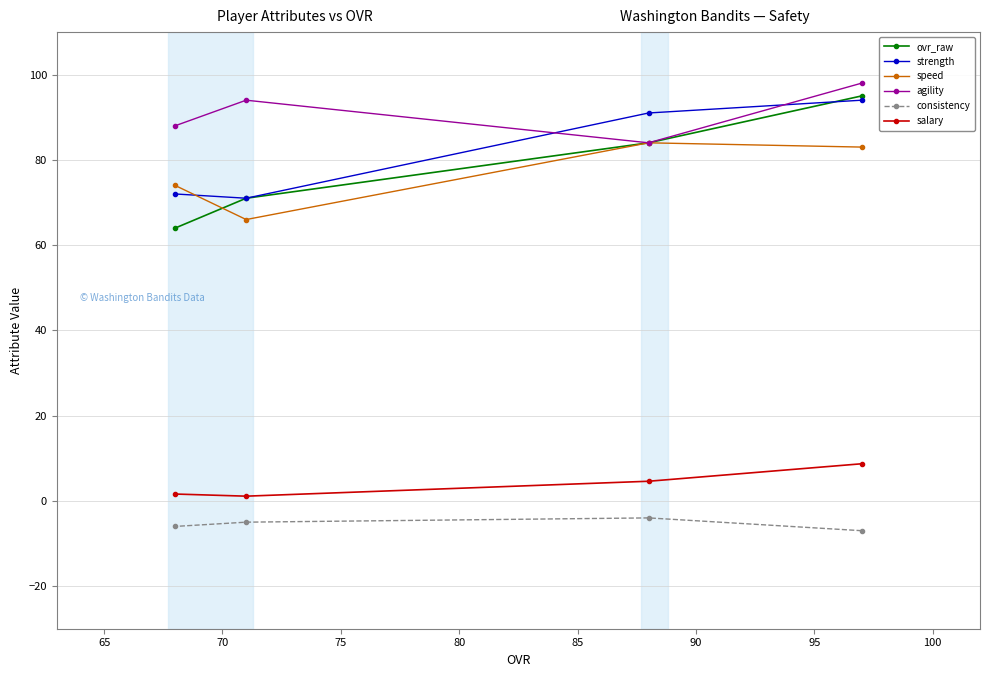

Which series has the largest total across all categories?

agility